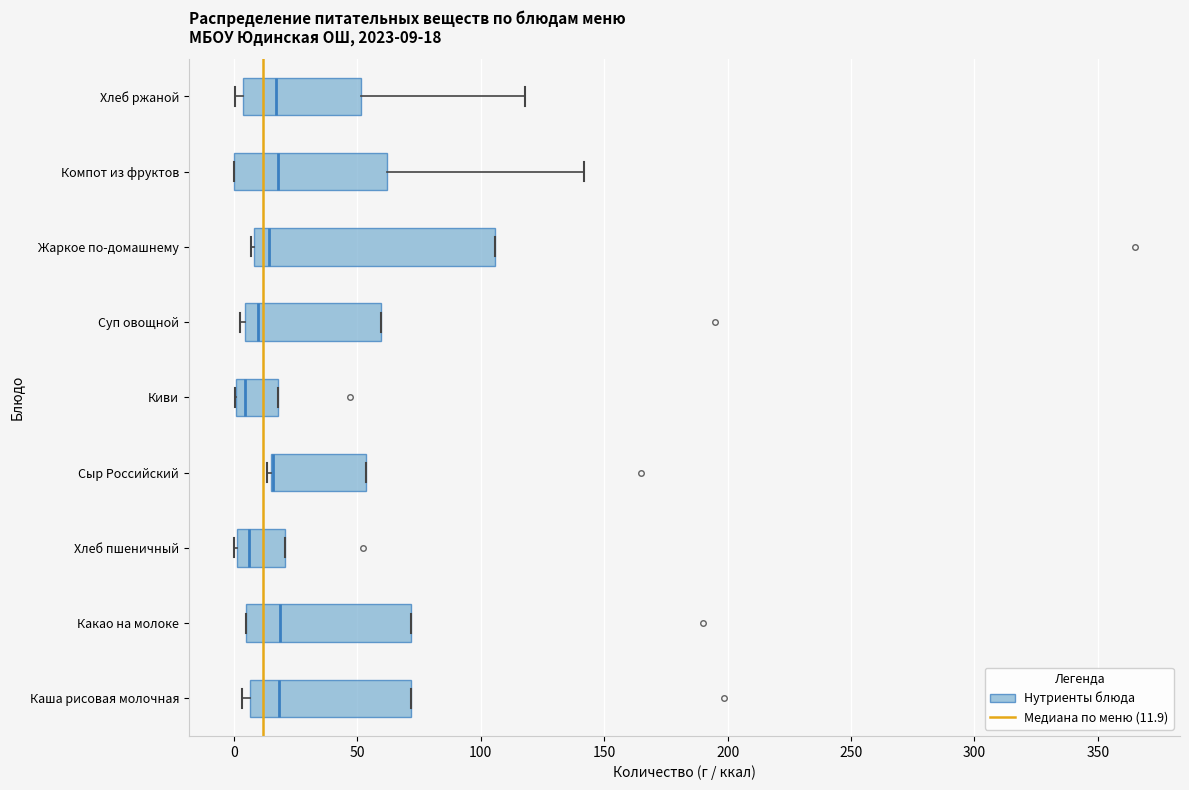

Which box is the widest, from its left edge to its right edge?

Жаркое по-домашнему